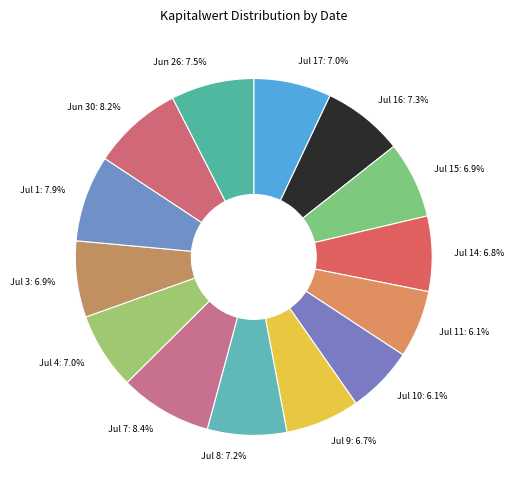

Combined, what portion of the pie is Jul 8 and Jul 17?

14.2%